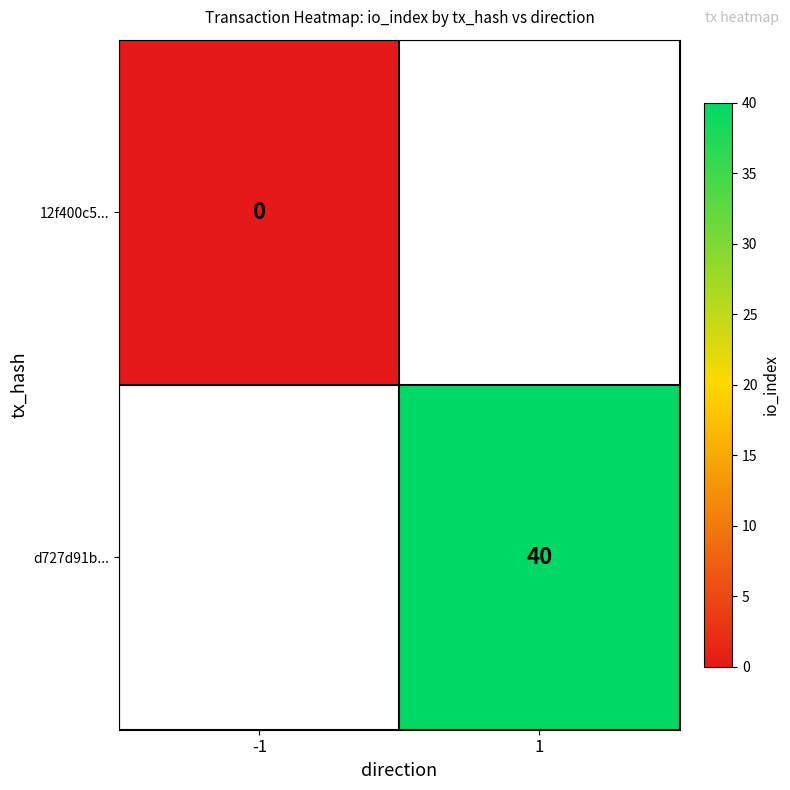

At how many categories does at least one series exceed 36?

1